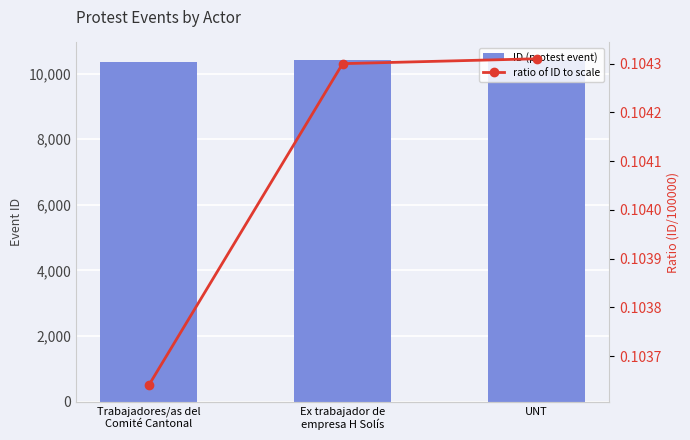

Rank the categories by ID (protest event) value from highest to lowest.

UNT, Ex trabajador de
empresa H Solís, Trabajadores/as del
Comité Cantonal